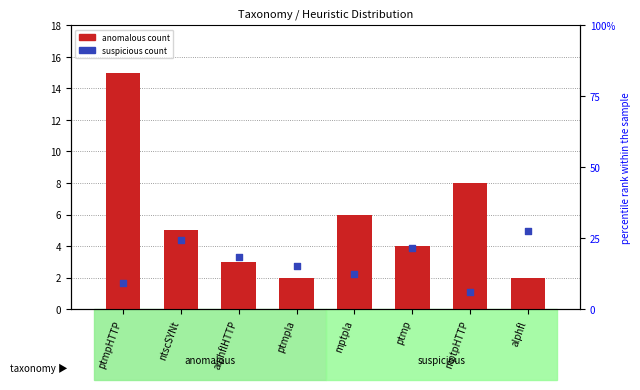

Which has a higher value, mptpHTTP or alphfl?

mptpHTTP